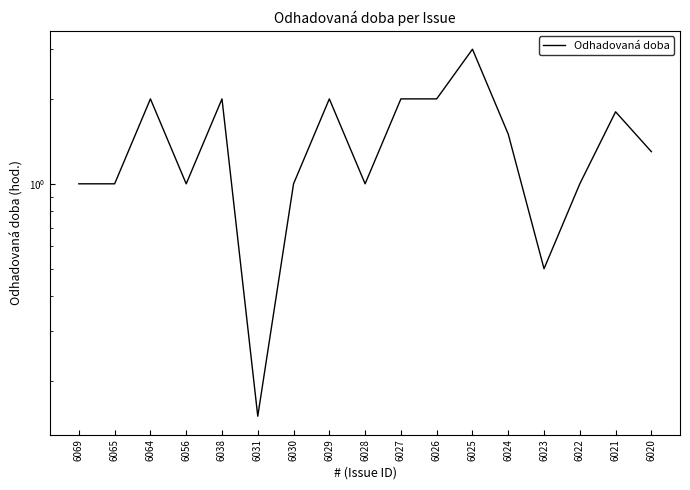

How many data points are less than 1?

2